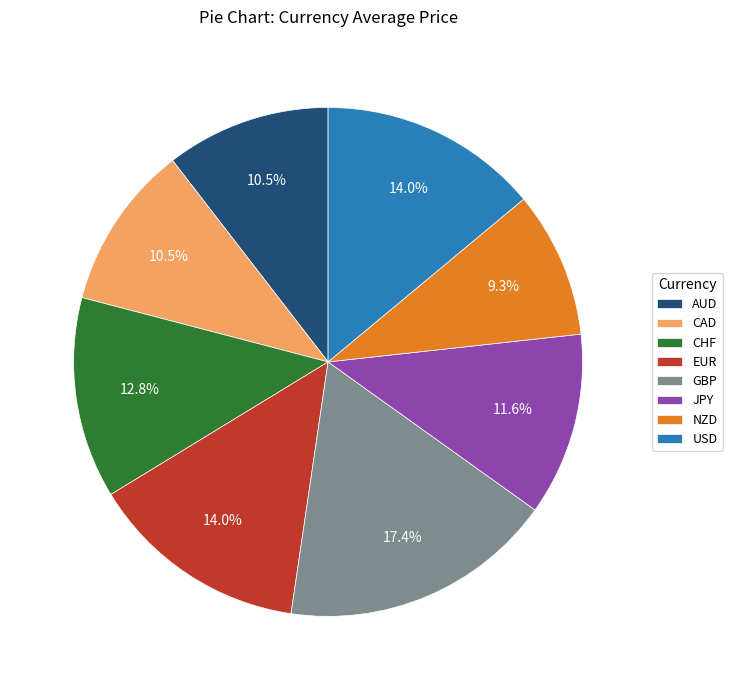

What percentage is NOT represented by CHF?

87.2%